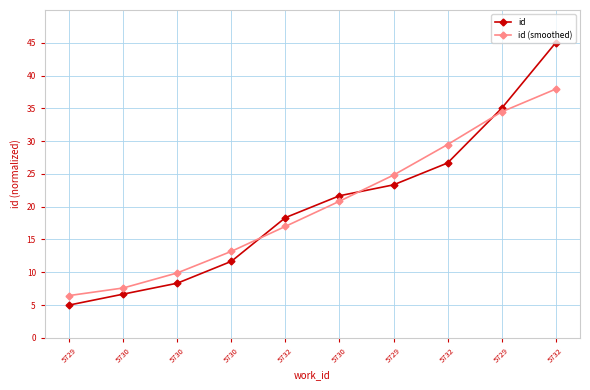

The id (smoothed) series shows 24.8 at 5729. True or false?

True